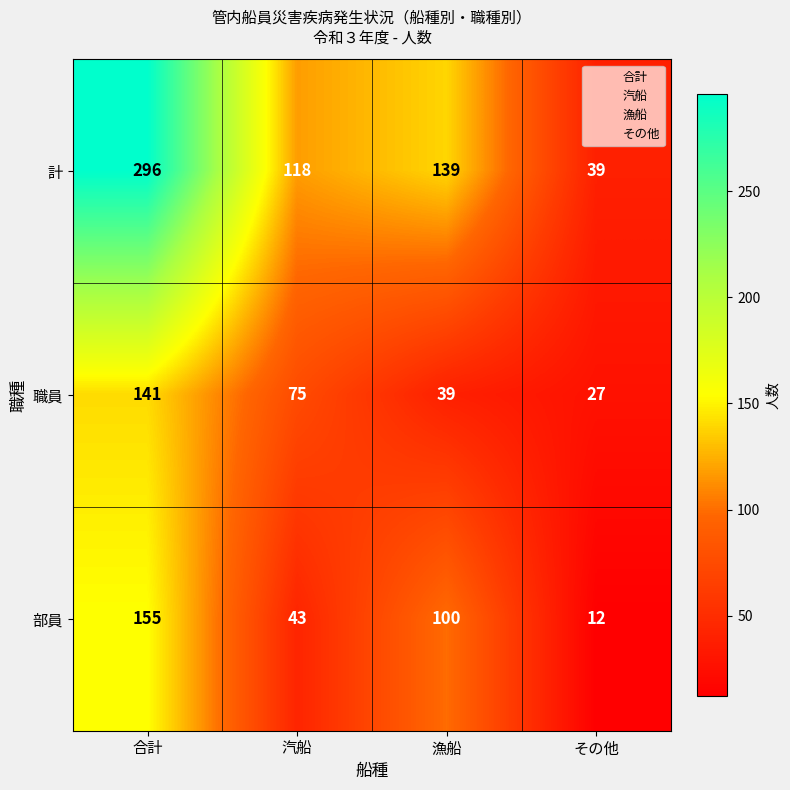

How many series are shown in this chart?

3